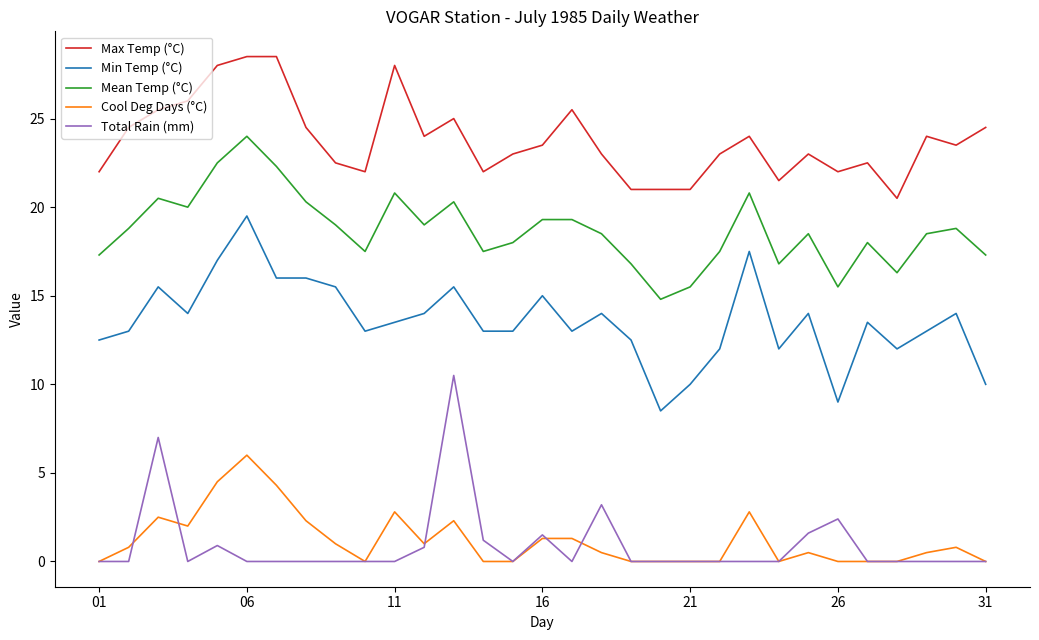

Which series has the largest total across all categories?

Max Temp (°C)